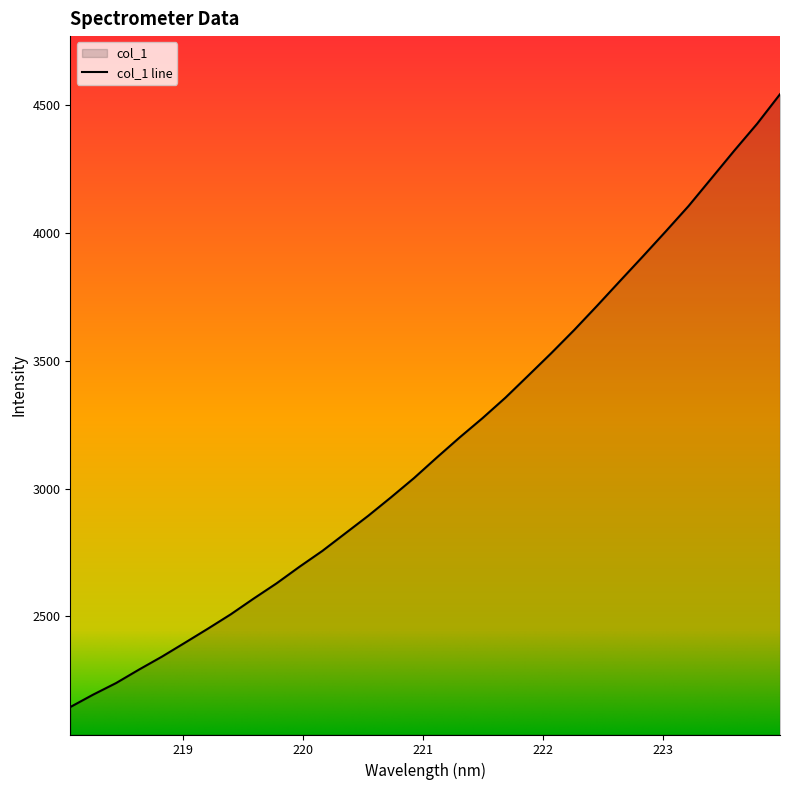

Which has a higher value, 218.6332 or 218.0596?

218.6332